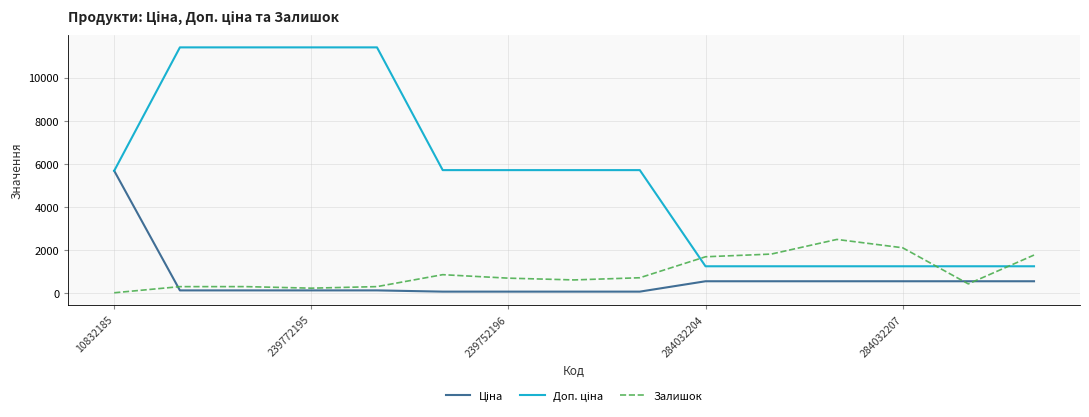

What is the maximum value shown in the chart?

11410.0